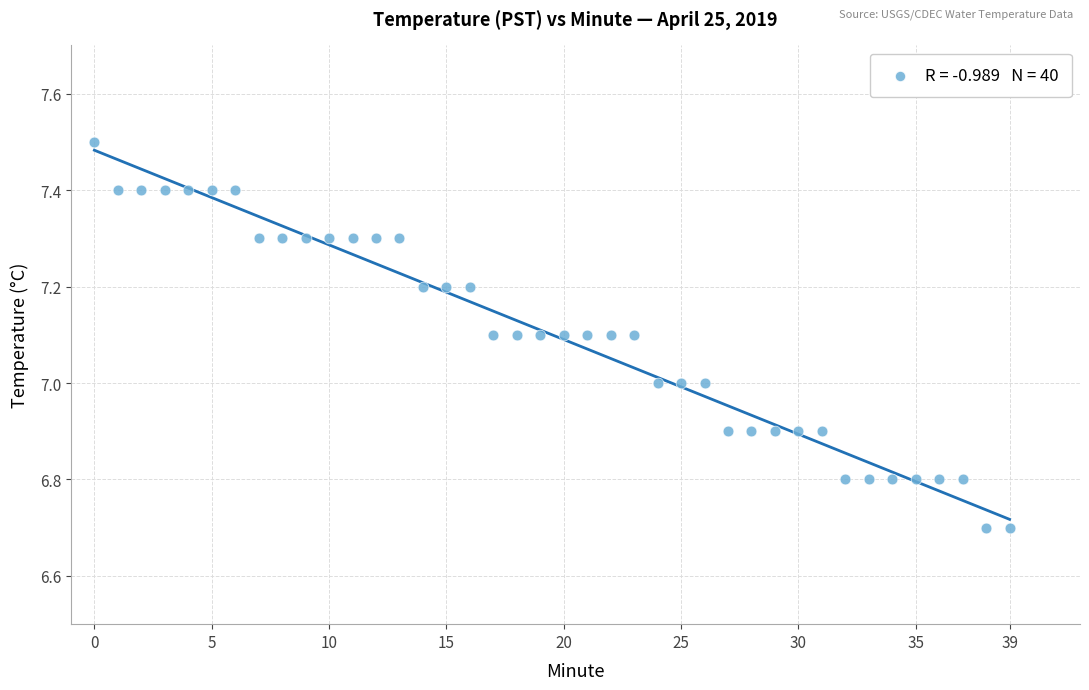

What is the range of Y values (max minus min)?

0.8